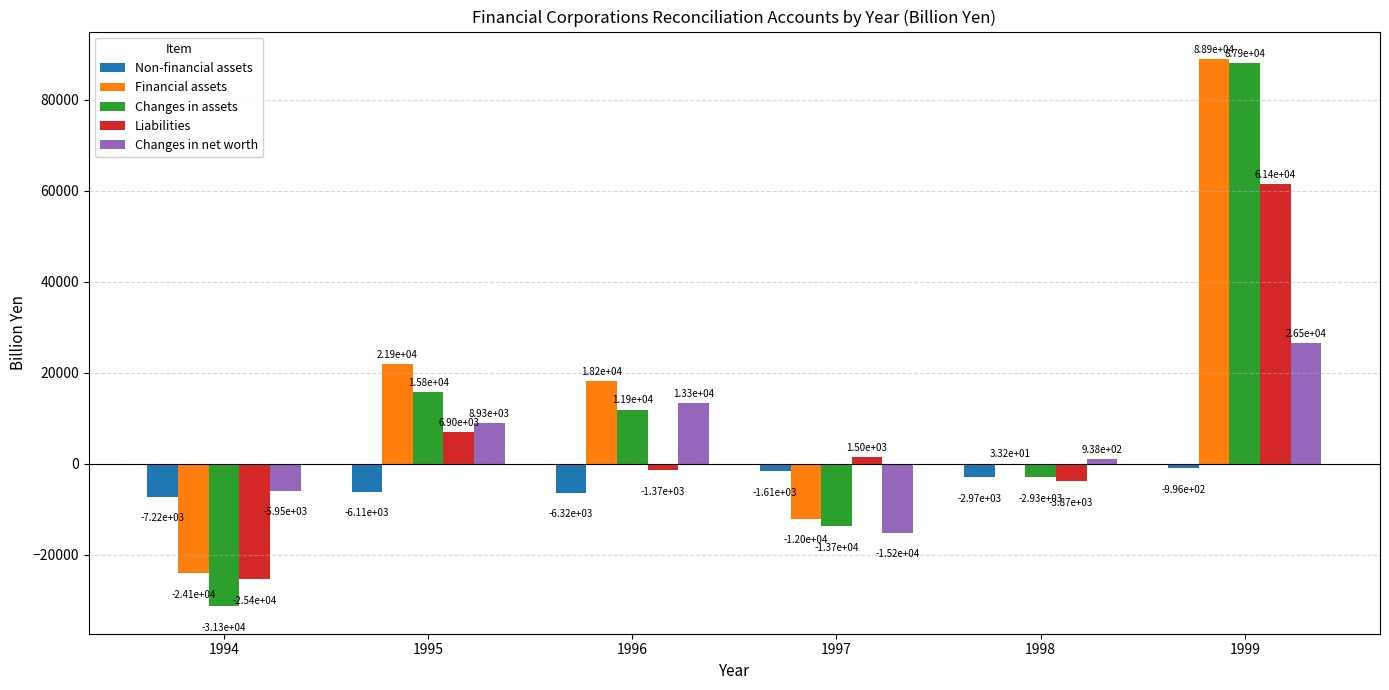

What value does the Changes in assets series have at 1994?

-31318.9